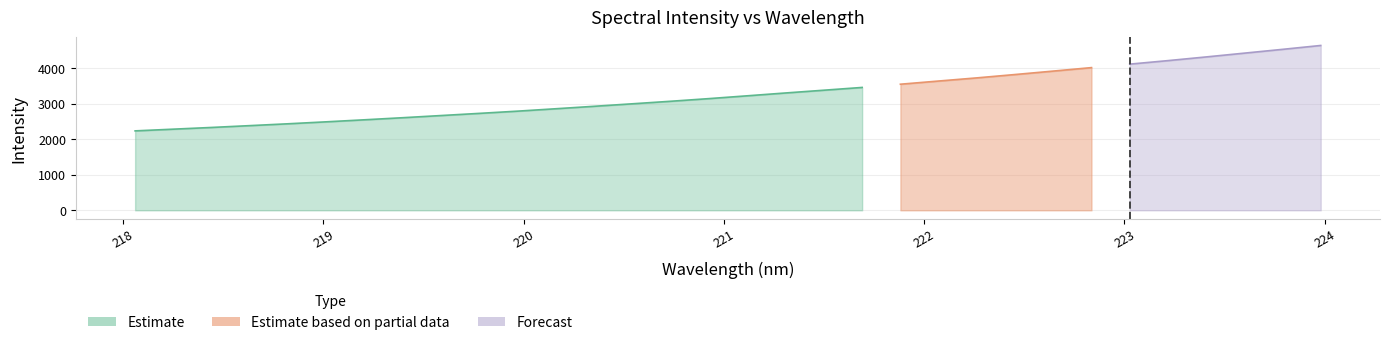

What is the label of the 21st point from the right?

220.1623